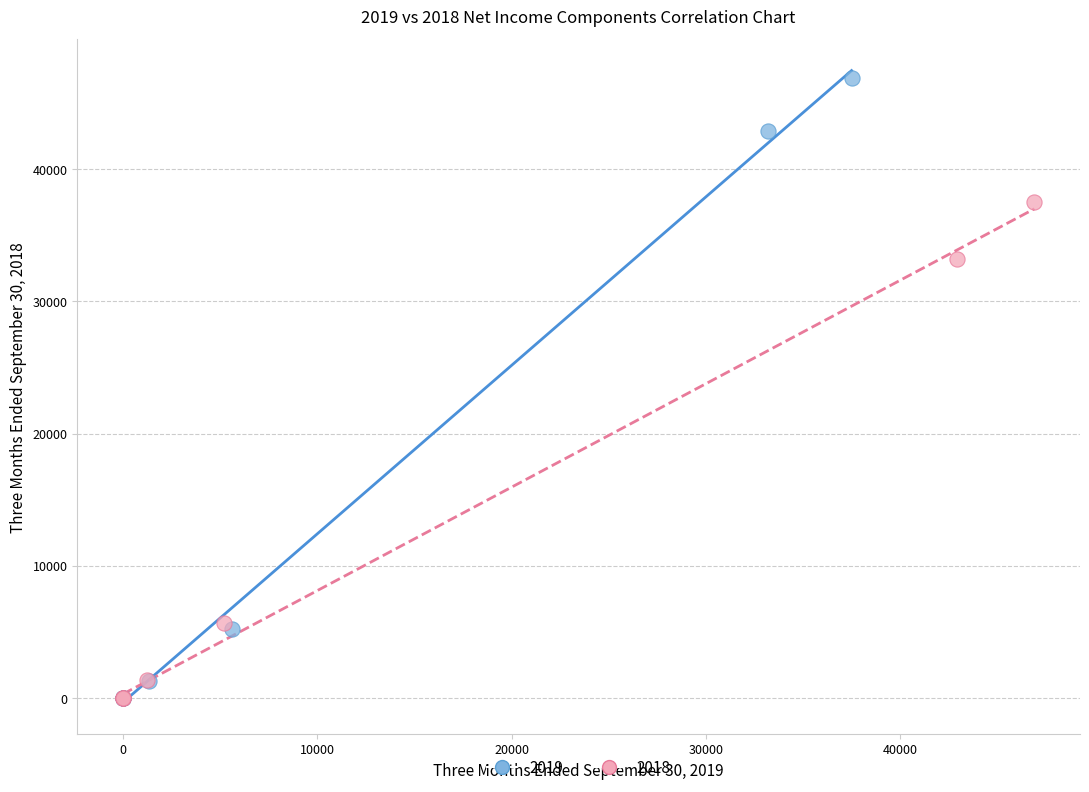

Which series has the widest spread of Y values?

2019